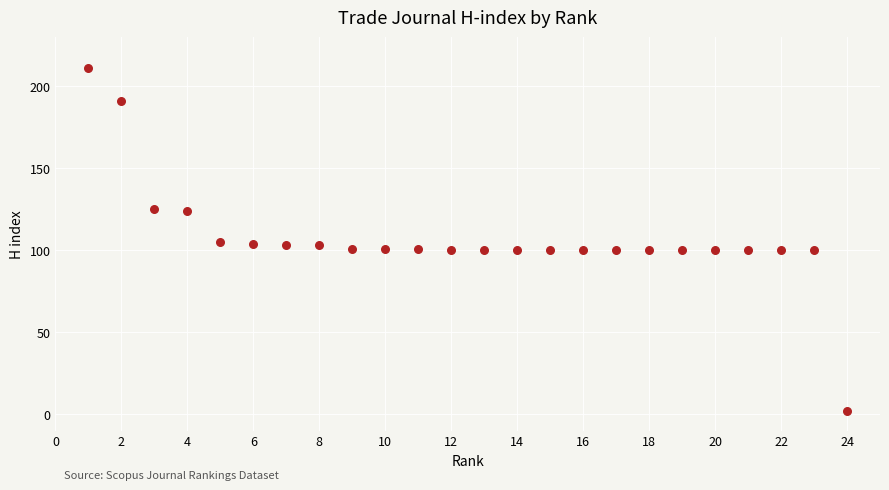

What is the range of Y values (max minus min)?

209